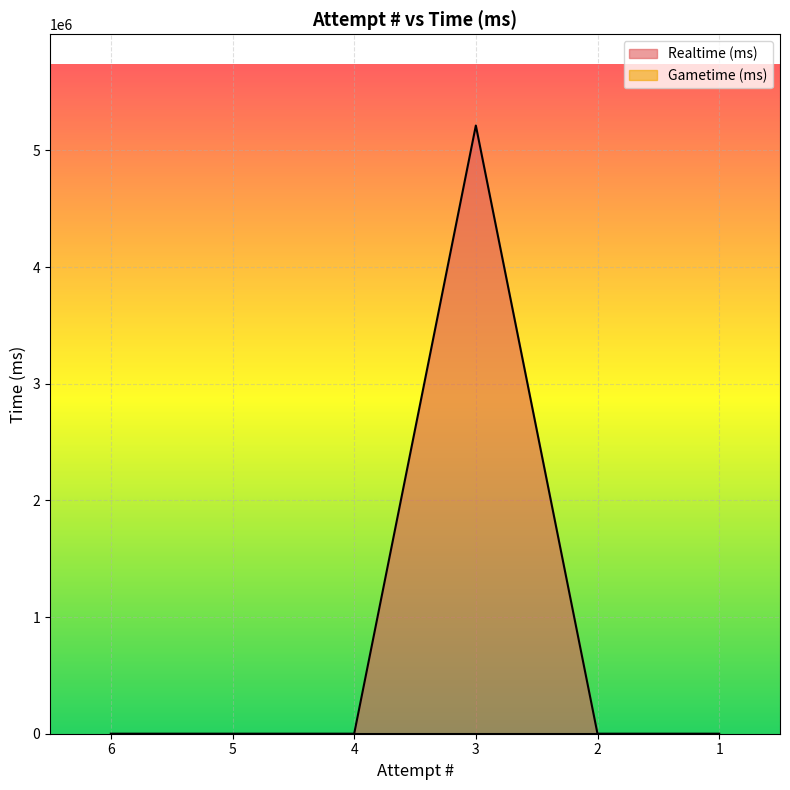

Reading left to right, transcribe all the data shown in this chart.

6=0	5=0	4=0	3=5212569	2=0	1=0